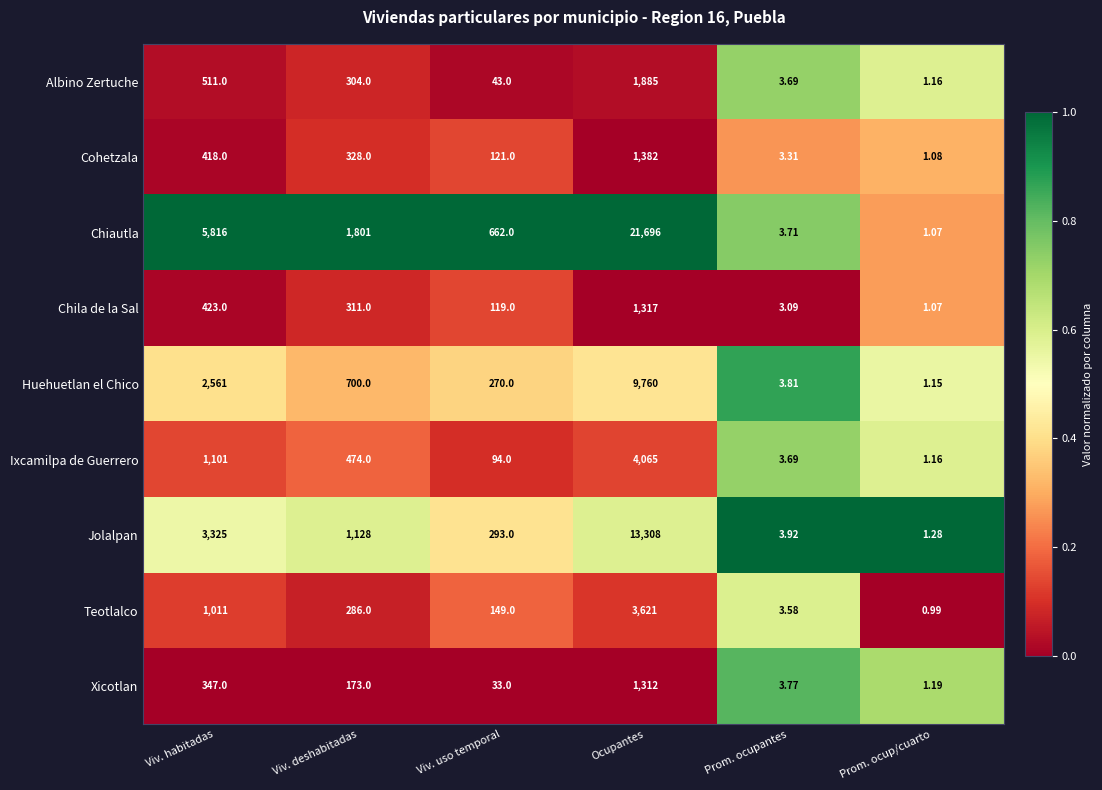

What is the maximum value shown in the chart?

21696.0